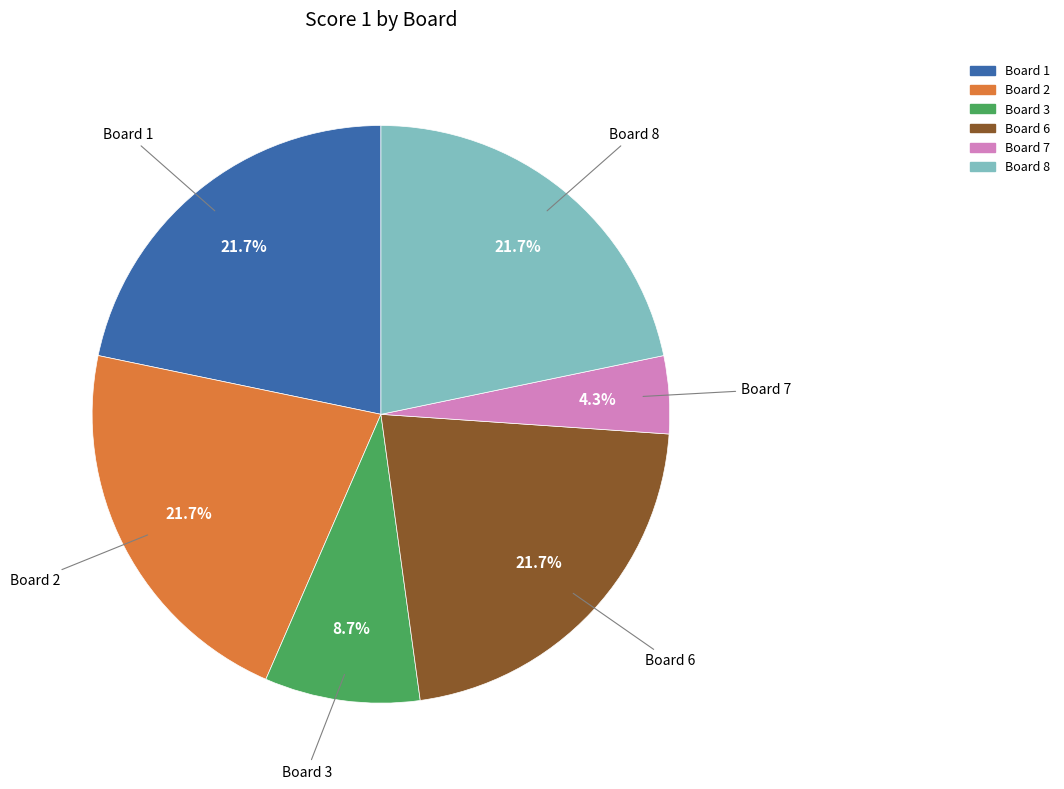

Is there a majority slice in this chart?

No